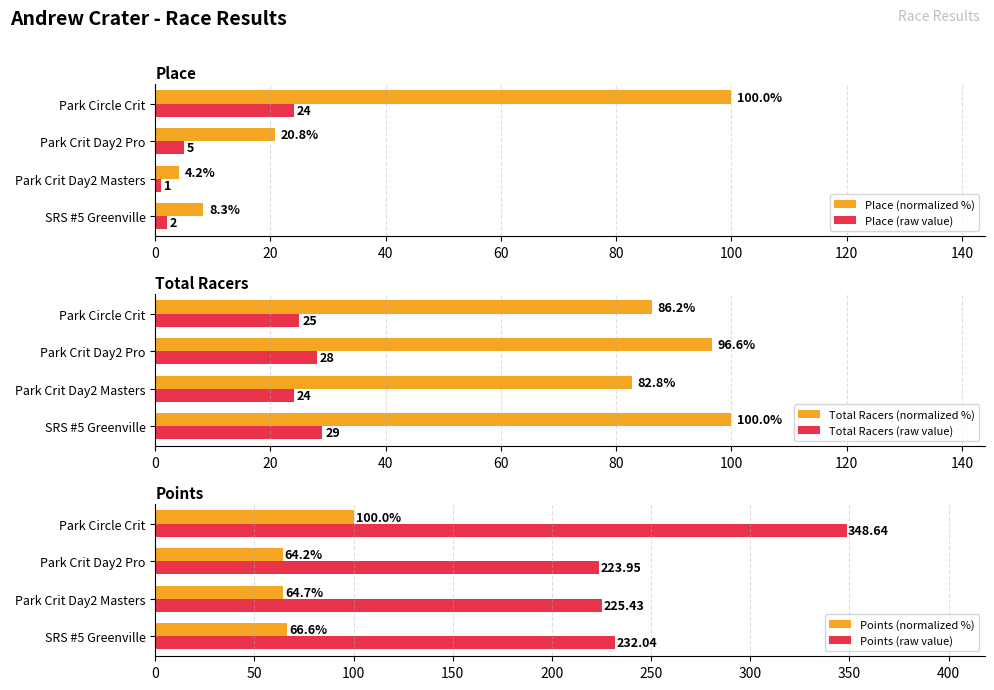

What is the value of the Points (normalized %) bar at the 1st from the left?

66.6